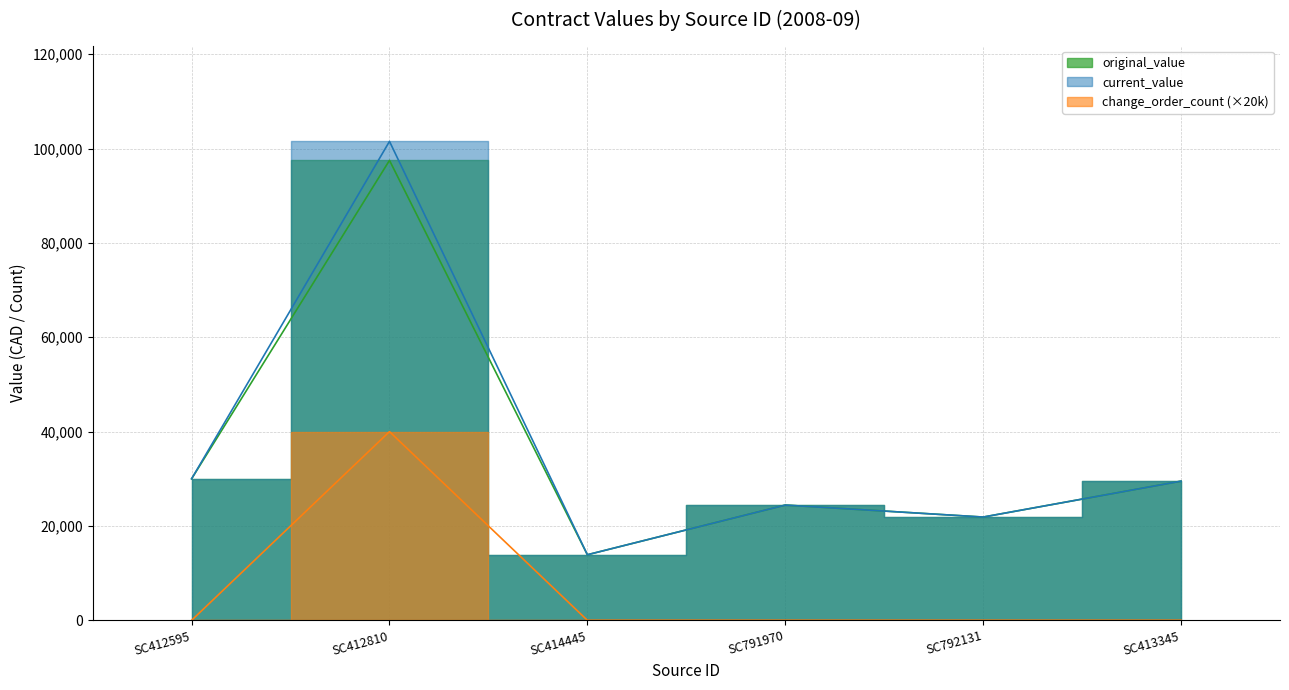

What is the average value of the original_value series?

36203